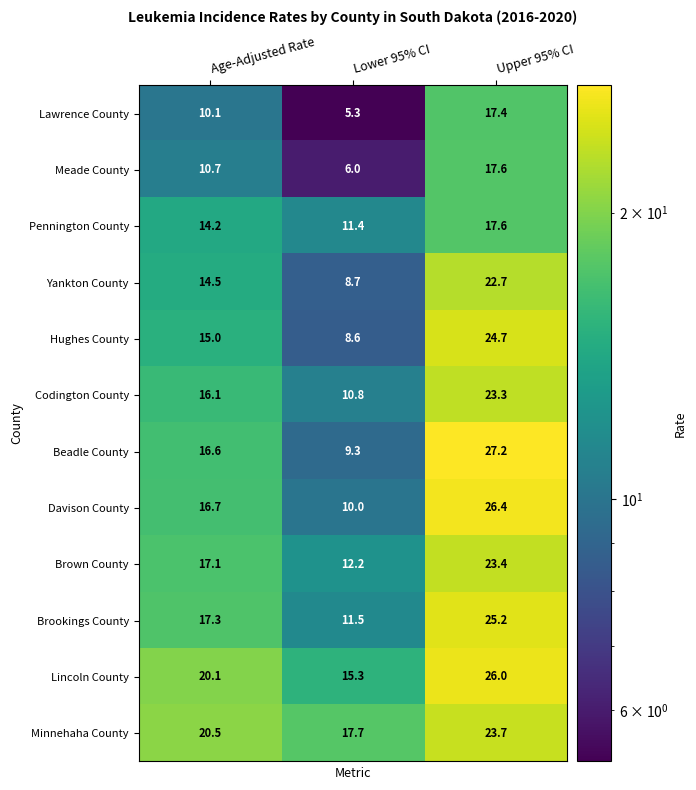

What is the smallest value displayed?

5.3